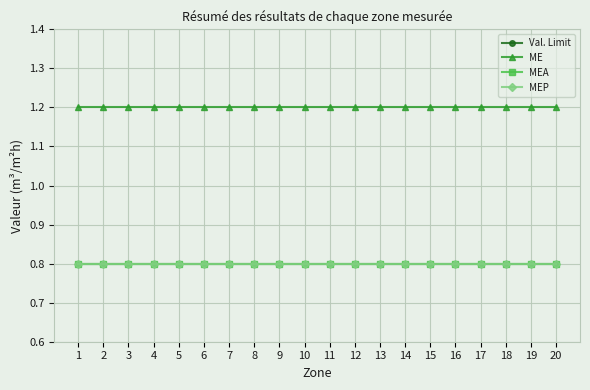

Does the chart have visible grid lines?

Yes